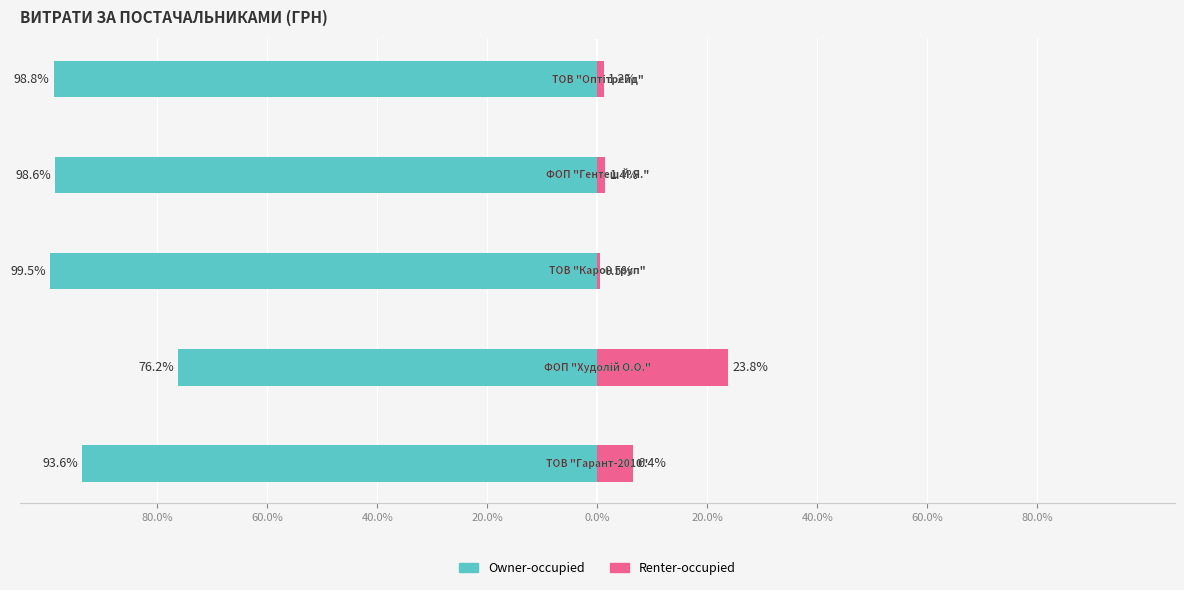

True or false: Renter-occupied has a value of 2.5 at 20.0%.

False